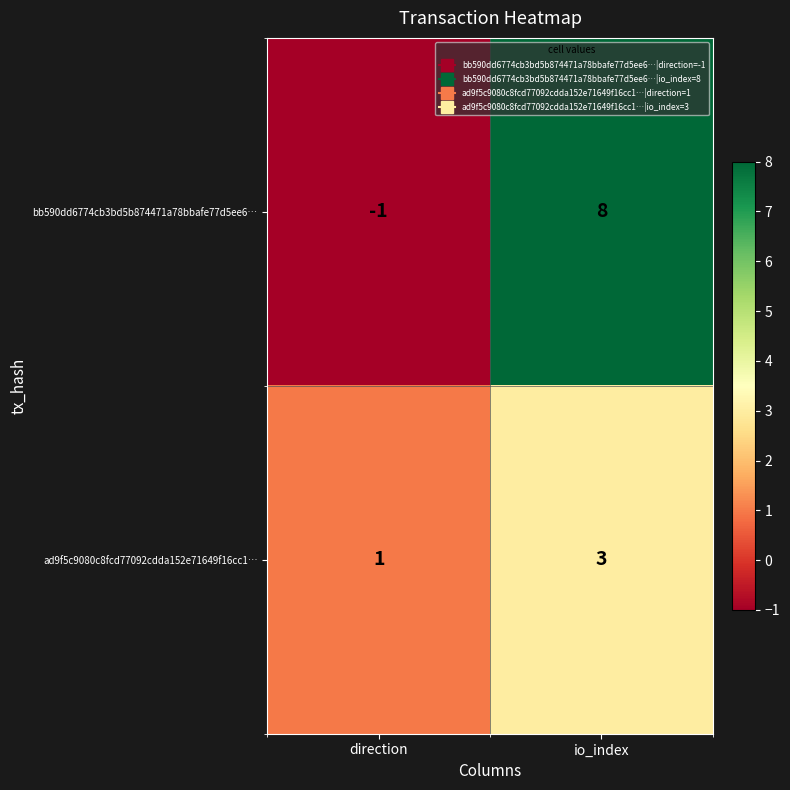

What is the sum of the bb590dd6774cb3bd5b874471a78bbafe77d5ee6… values at io_index and direction?

7